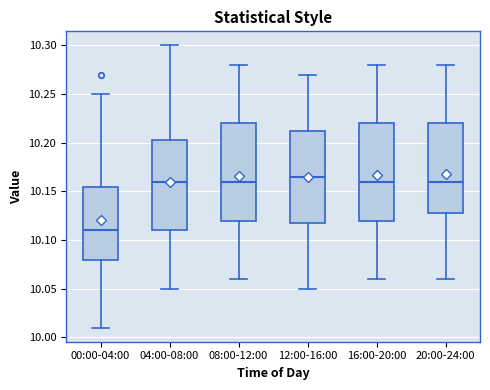

Which box has the lowest median line?

00:00-04:00